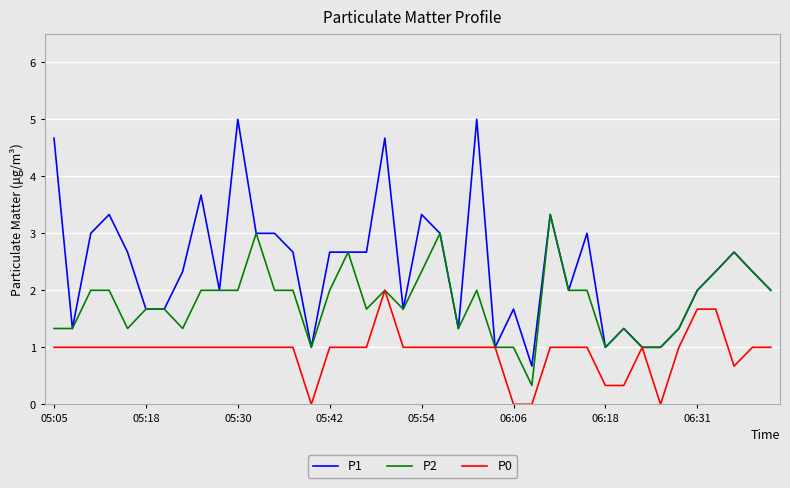

Which series has the largest total across all categories?

P1